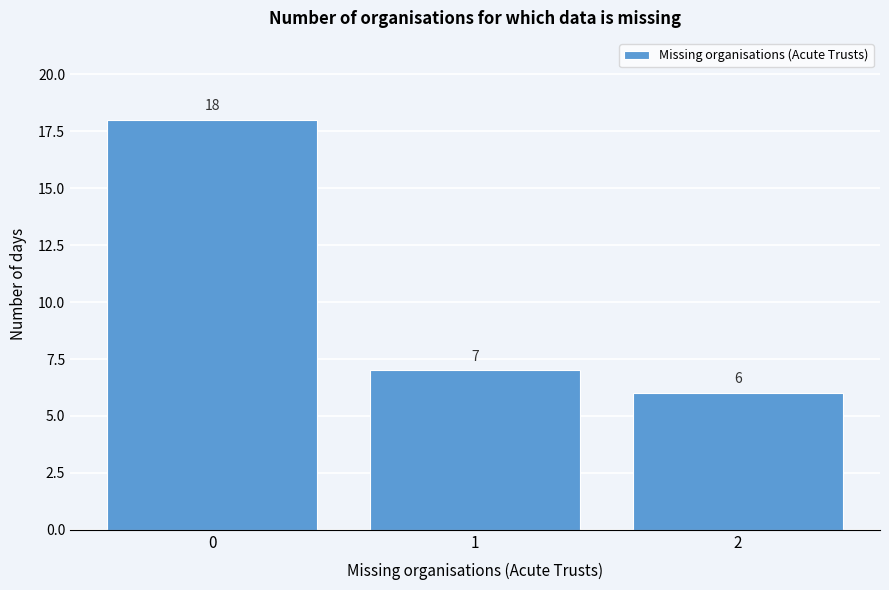

Reading left to right, transcribe all the data shown in this chart.

0=18	1=7	2=6